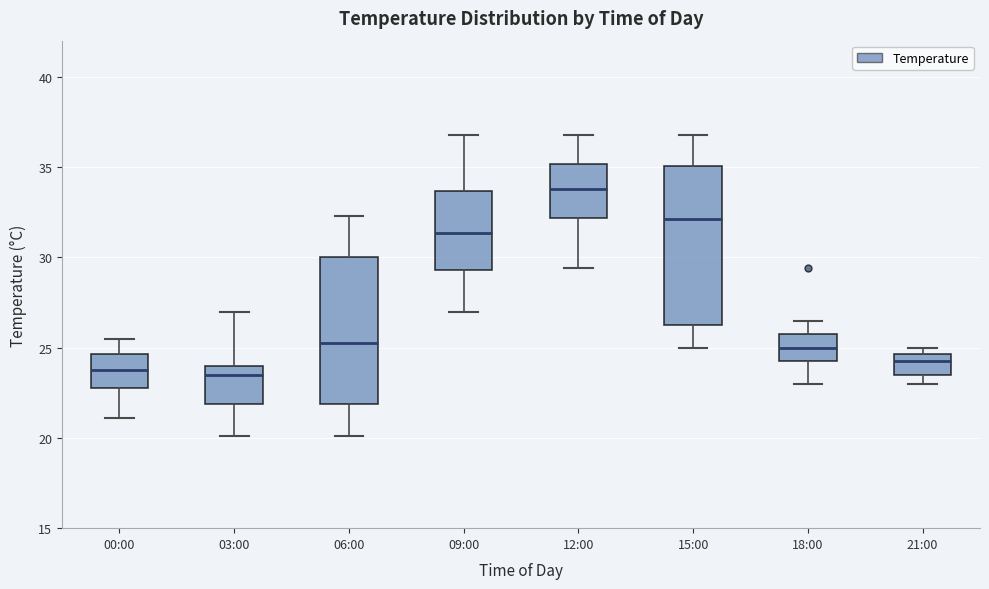

Where is the upper edge of the box for 18:00 on the y-axis? The values are not printed on the chart, so give them approximately, as read against the axis.

26.0